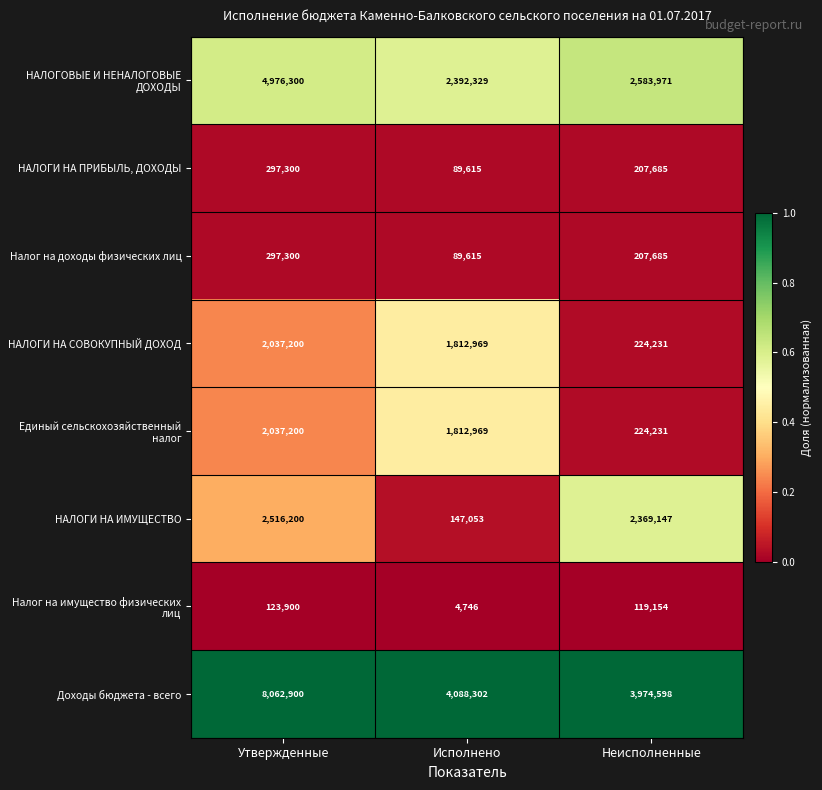

What is the total value across all series at Утвержденные?

20348300